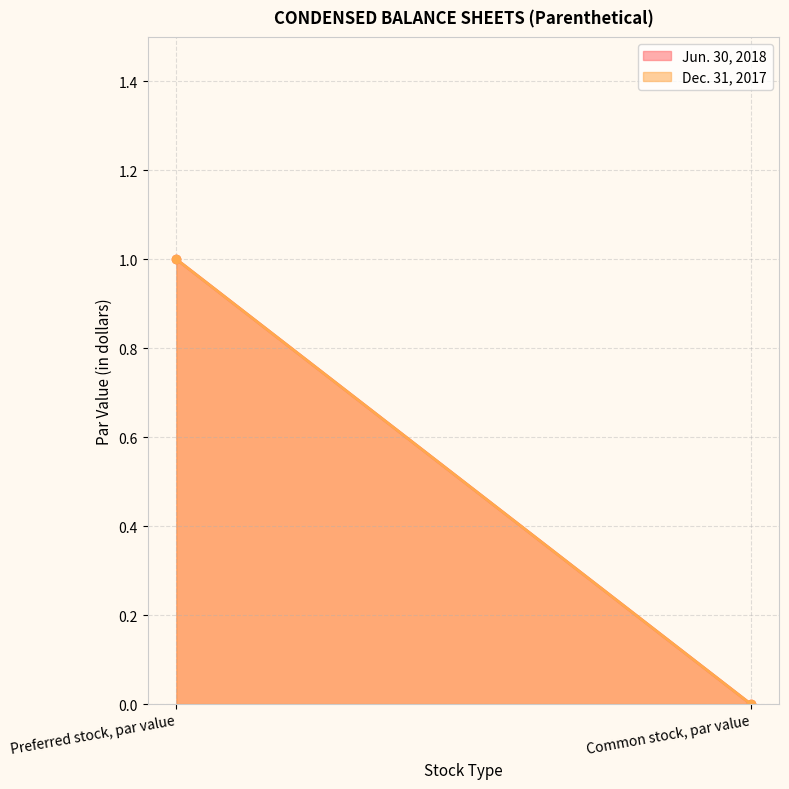

Which series has the widest spread of values?

Jun. 30, 2018